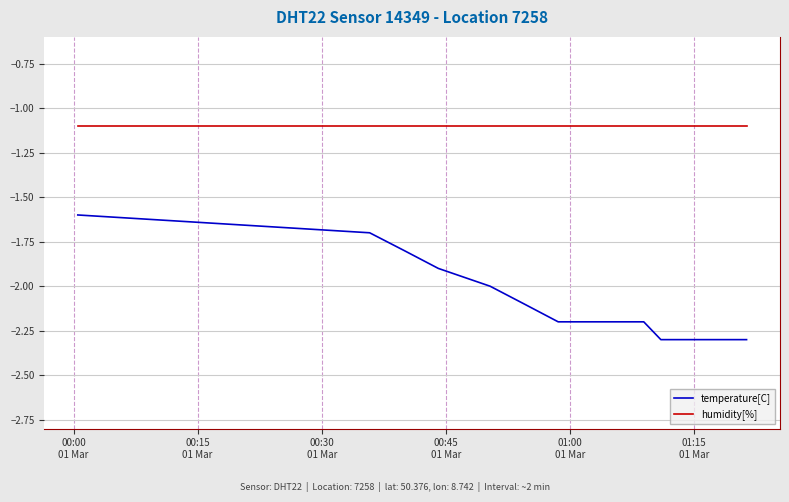

What are all the series names shown in the legend?

temperature[C], humidity[%]